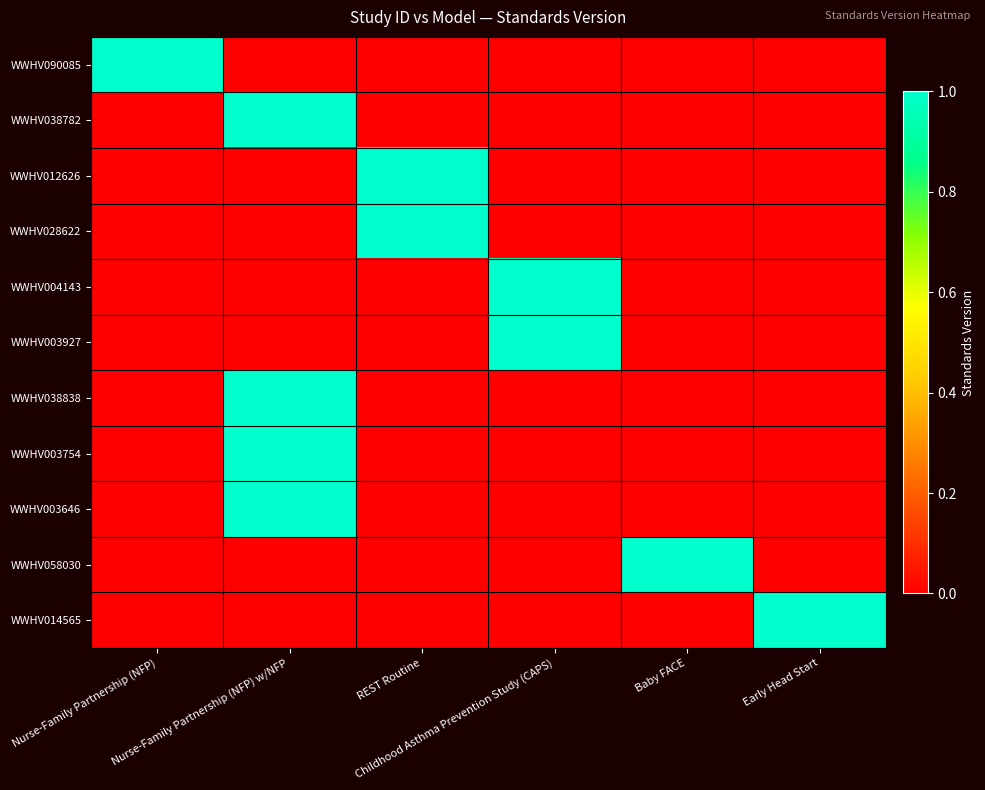

What is the spread (max minus min) of values at REST Routine?

1